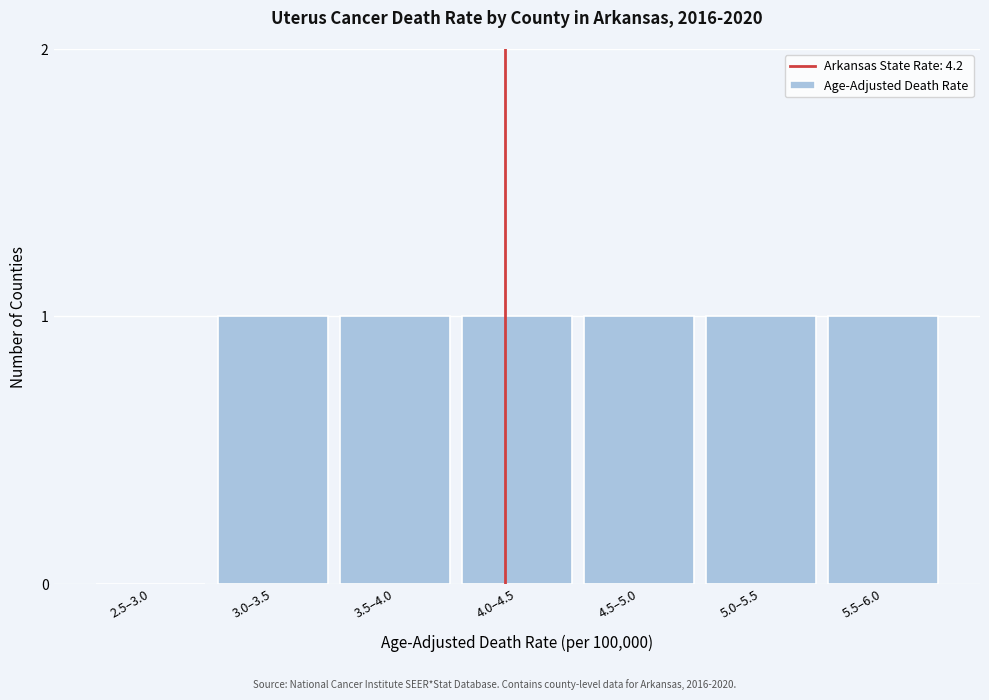

Reading right to left, what are all the values shown in this chart?

5.5–6.0=1	5.0–5.5=1	4.5–5.0=1	4.0–4.5=1	3.5–4.0=1	3.0–3.5=1	2.5–3.0=0